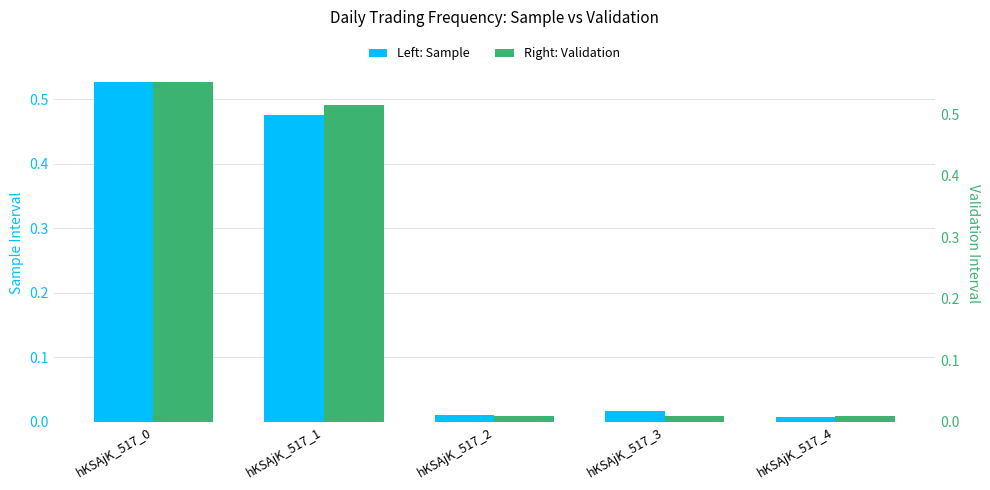

Reading right to left, what are all the values shown in this chart?

Left: Sample: hKSAjK_517_4=0.0	hKSAjK_517_3=0.0	hKSAjK_517_2=0.0	hKSAjK_517_1=0.5	hKSAjK_517_0=0.5
Right: Validation: hKSAjK_517_4=0.0	hKSAjK_517_3=0.0	hKSAjK_517_2=0.0	hKSAjK_517_1=0.5	hKSAjK_517_0=0.6